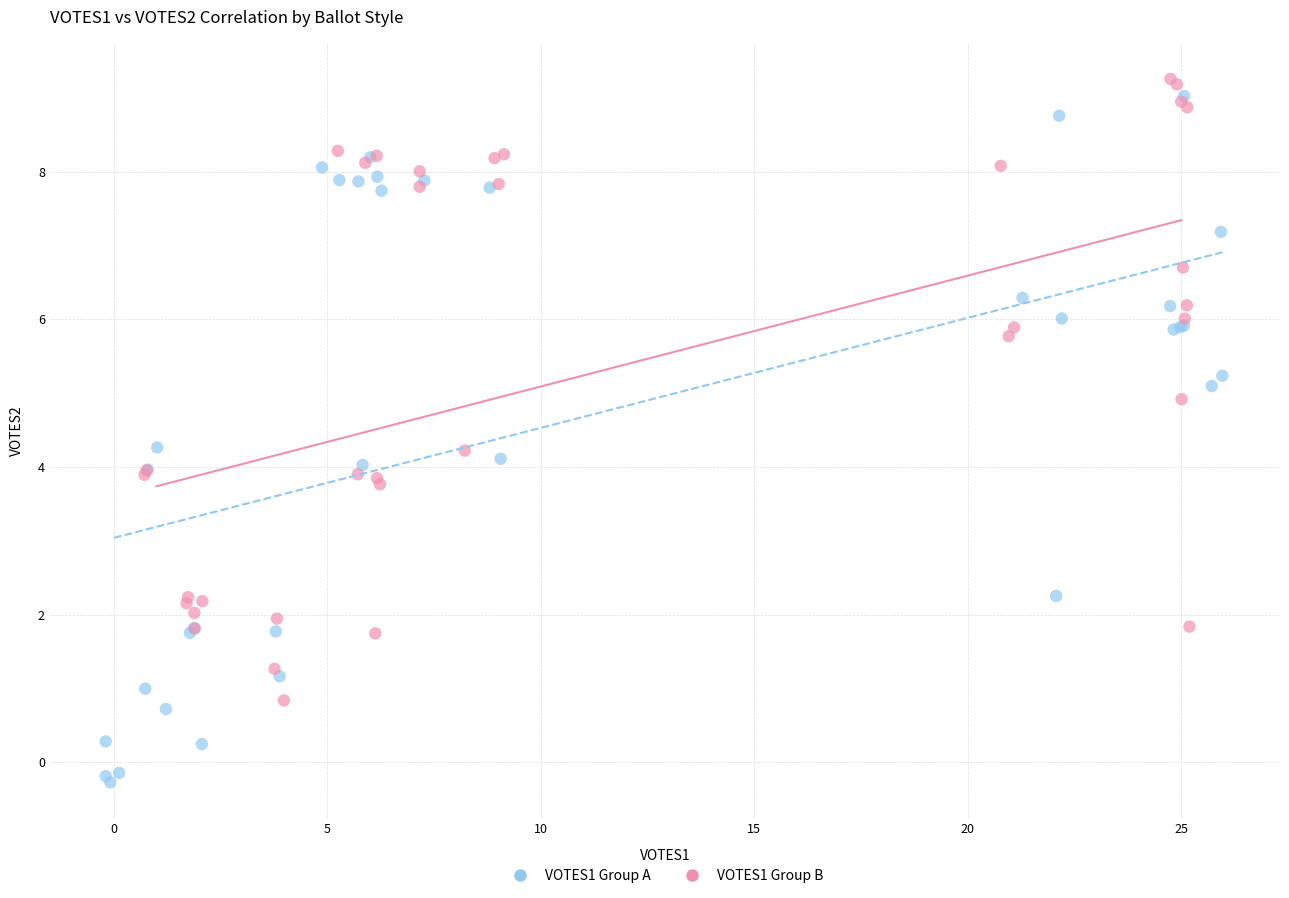

Which series has the largest Y range (max minus min)?

VOTES1 Group A